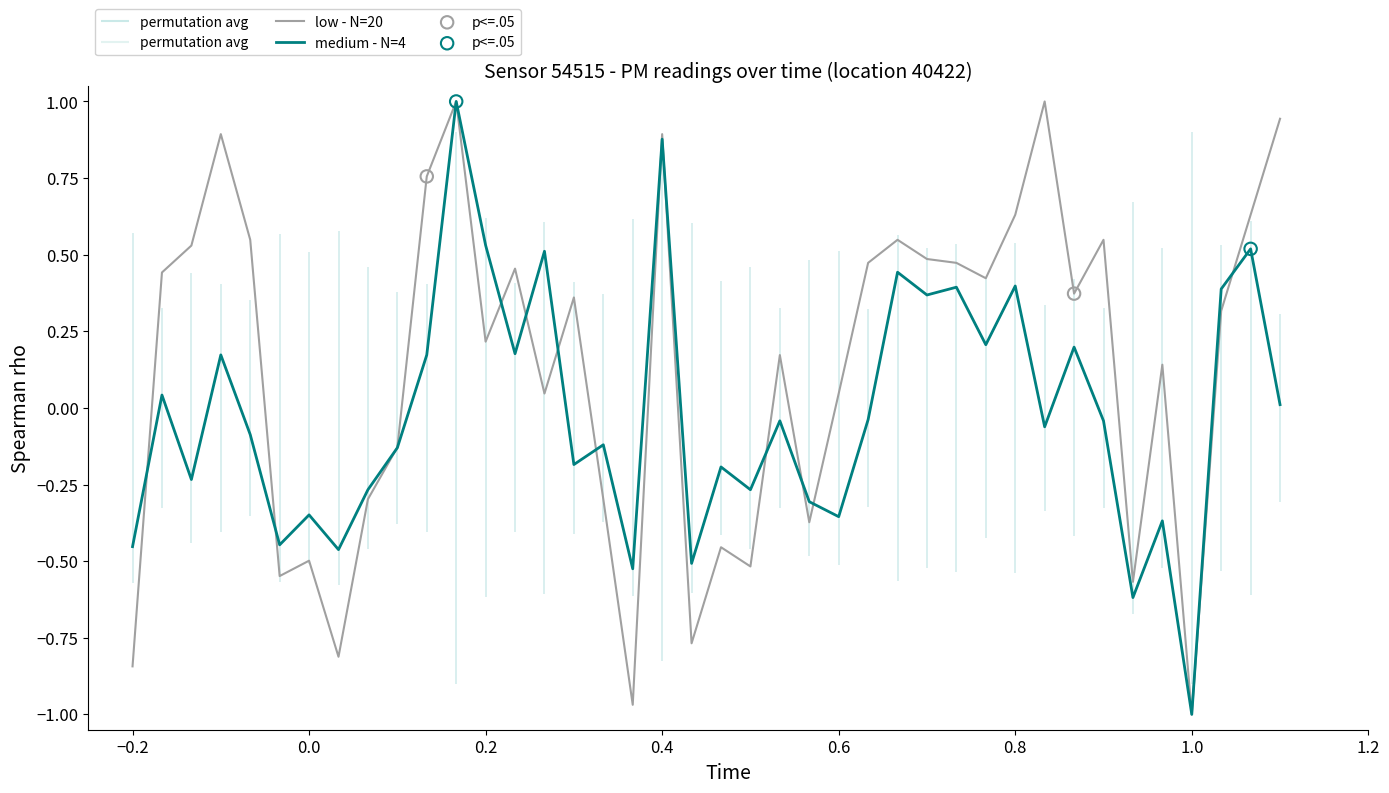

Which series has the largest total across all categories?

low - N=20